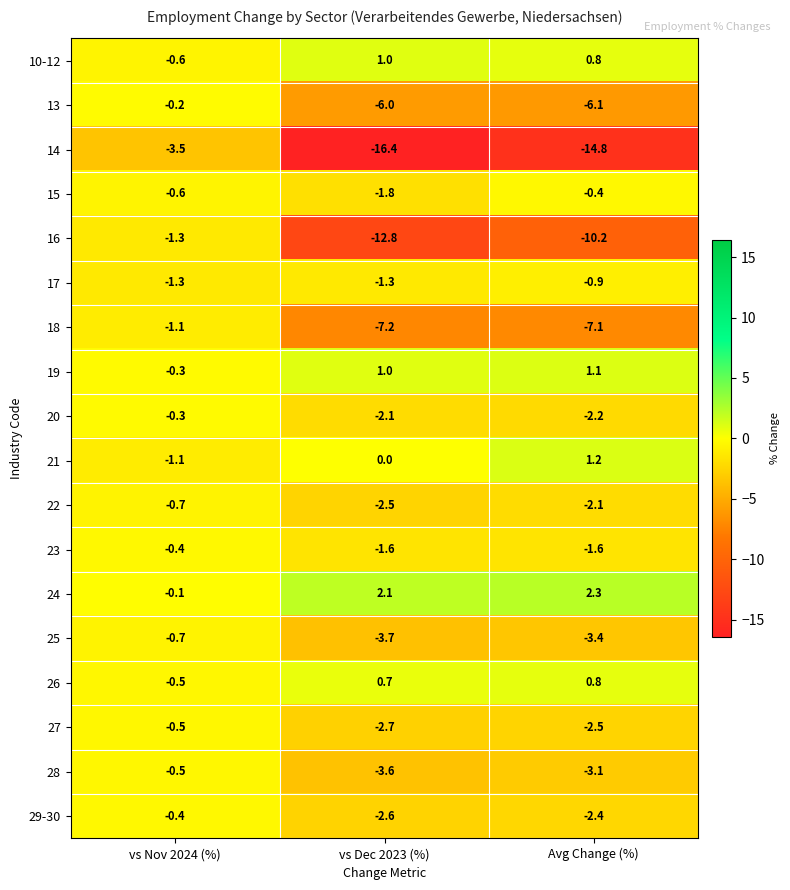

What is the sum of the 19 values at vs Dec 2023 (%) and Avg Change (%)?

2.1